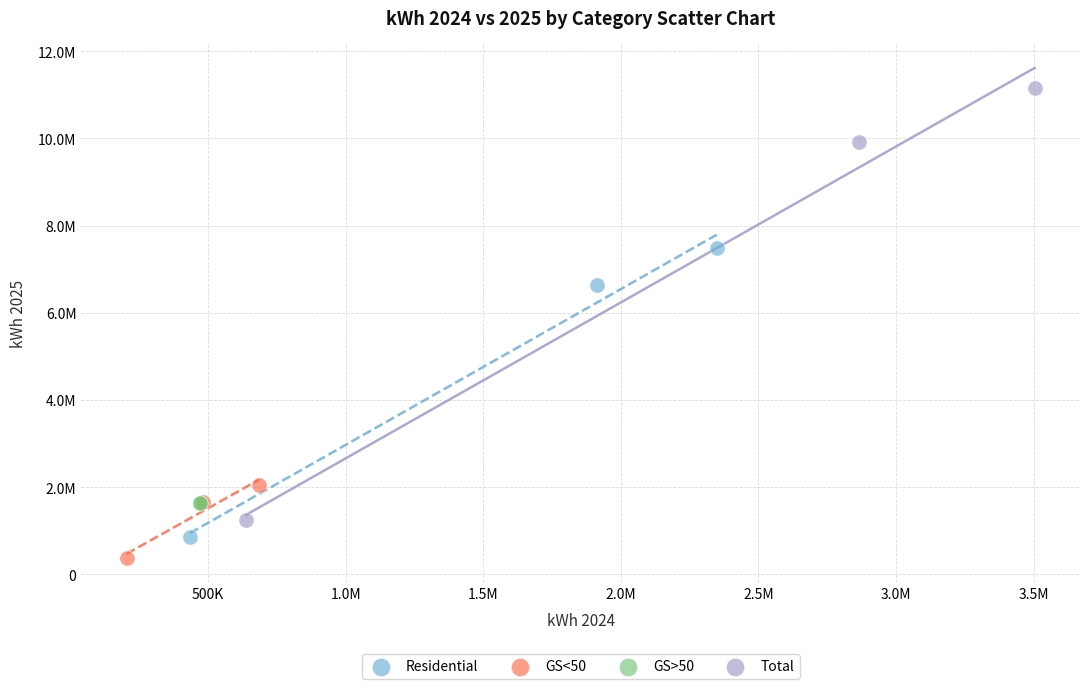

What are all the series names shown in the legend?

Residential, GS<50, GS>50, Total